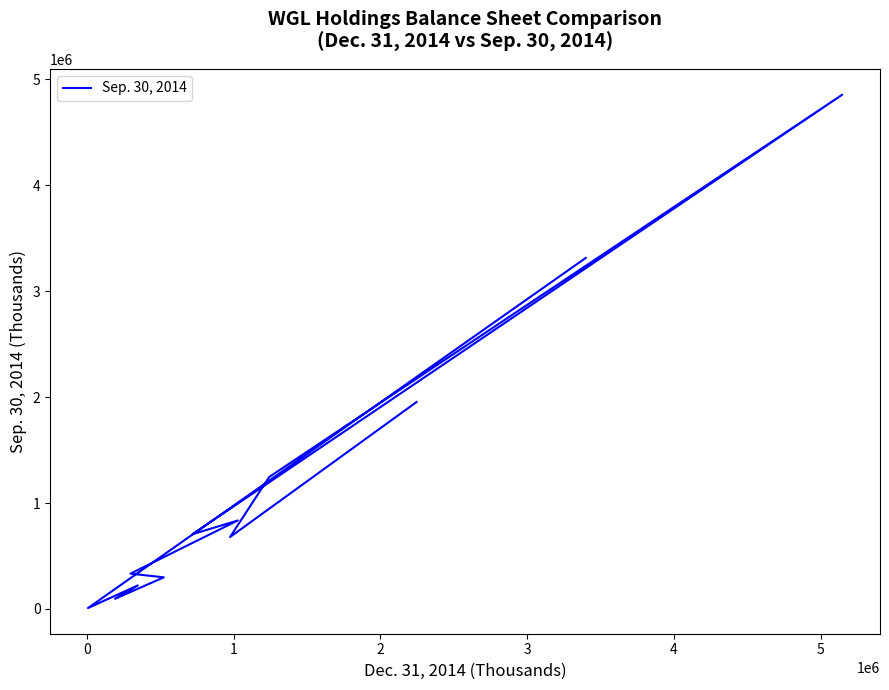

Reading left to right, list all the values displayed in this chart.

3314445	8811	222253	96314	298978	333602	835515	706539	4856499	1246576	679228	1953977